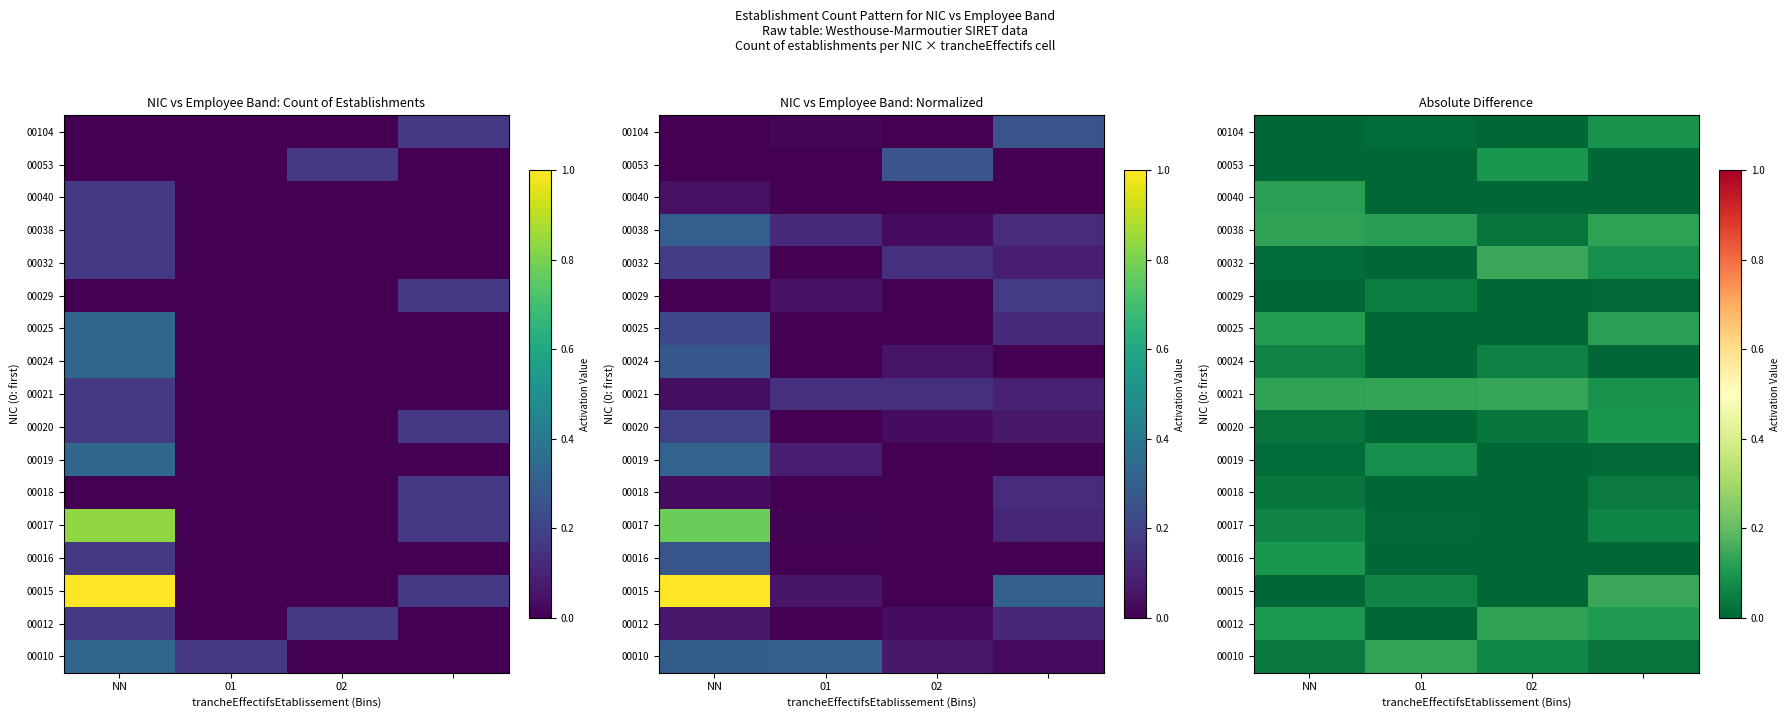

What is the spread (max minus min) of values at 3?

0.1